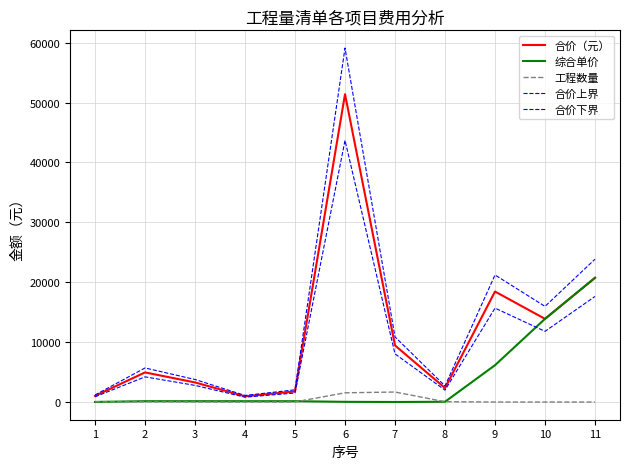

Is it true that 工程数量 equals 13.0 at 5?

True